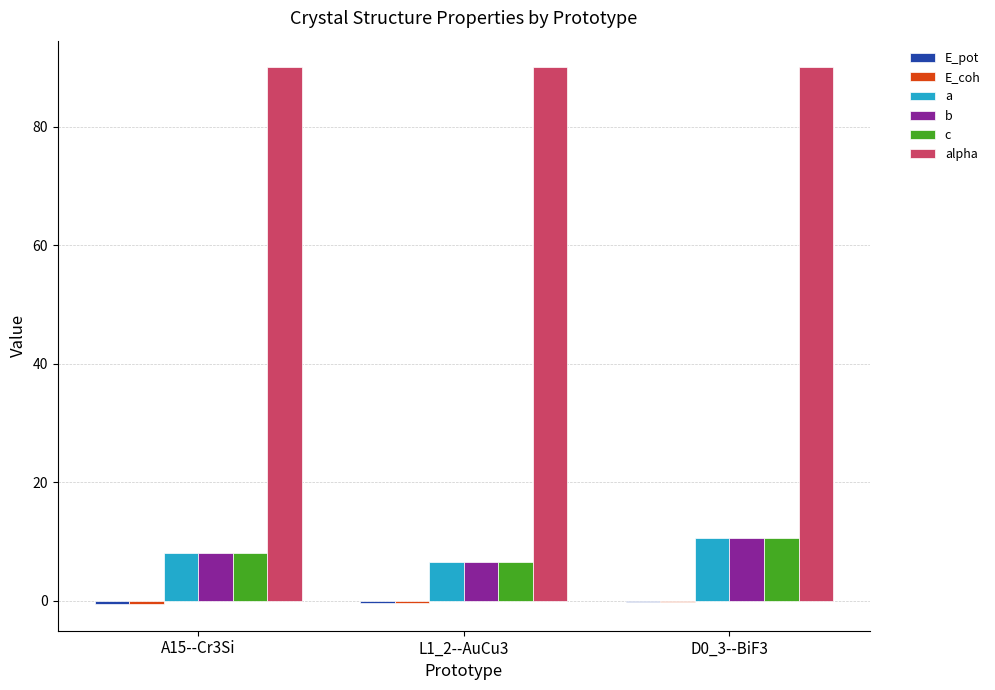

The b series shows 8.2 at A15--Cr3Si. True or false?

True